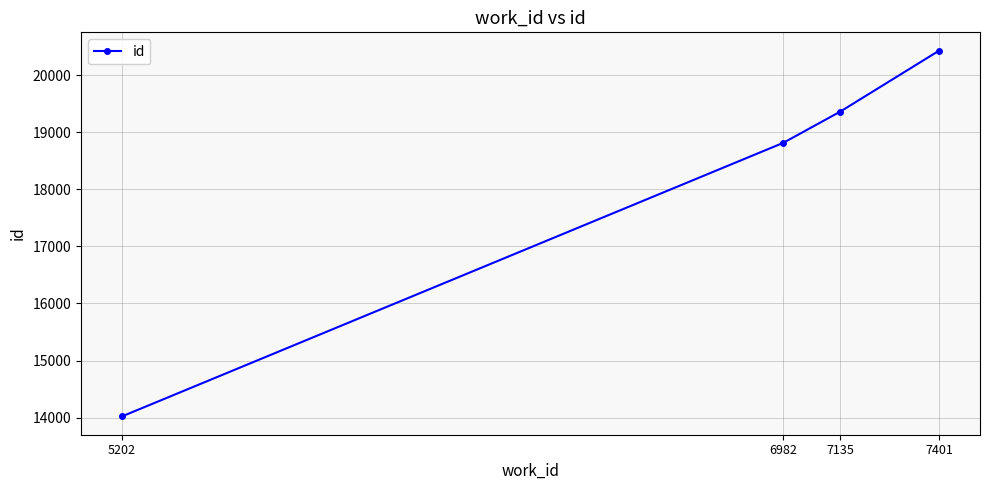

Approximately how many times larger is the value at 5202 compared to 7135?

0.7